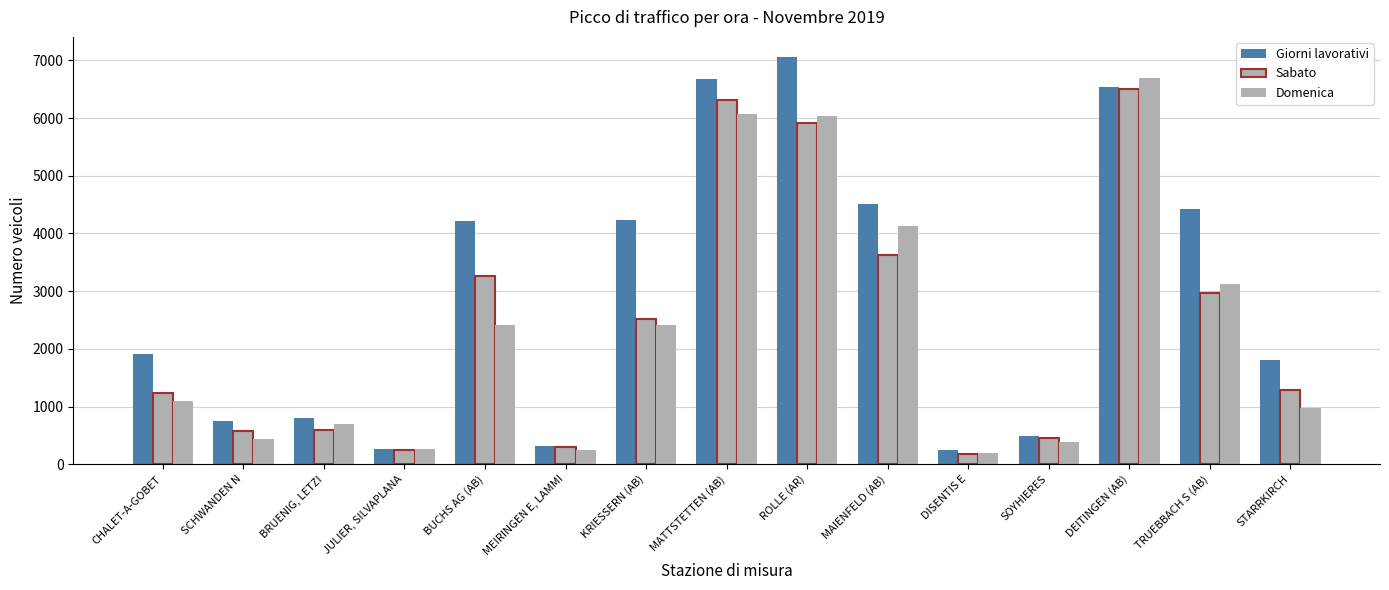

What is the difference between the maximum and minimum values in the Domenica series?

6497